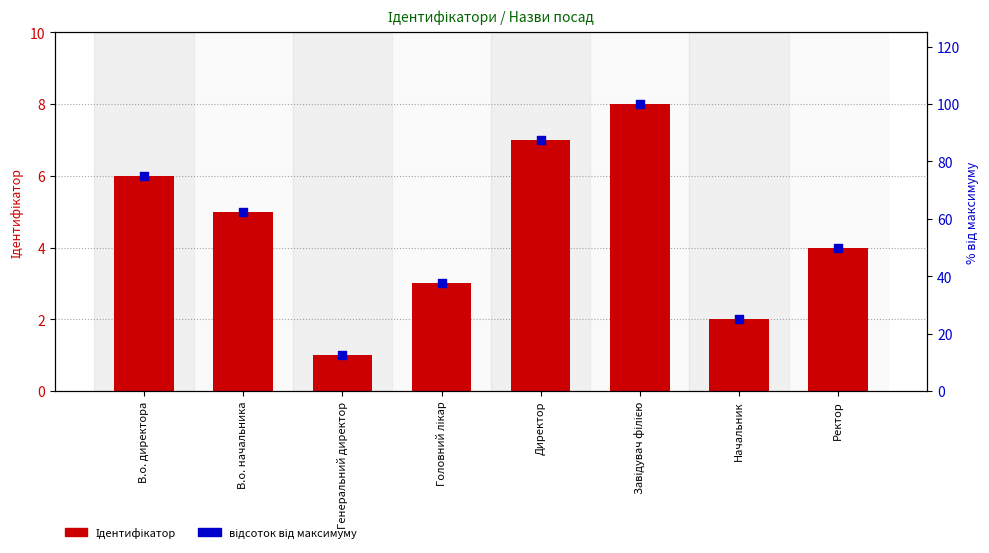

What is the total value across all series at В.о. директора?

81.0